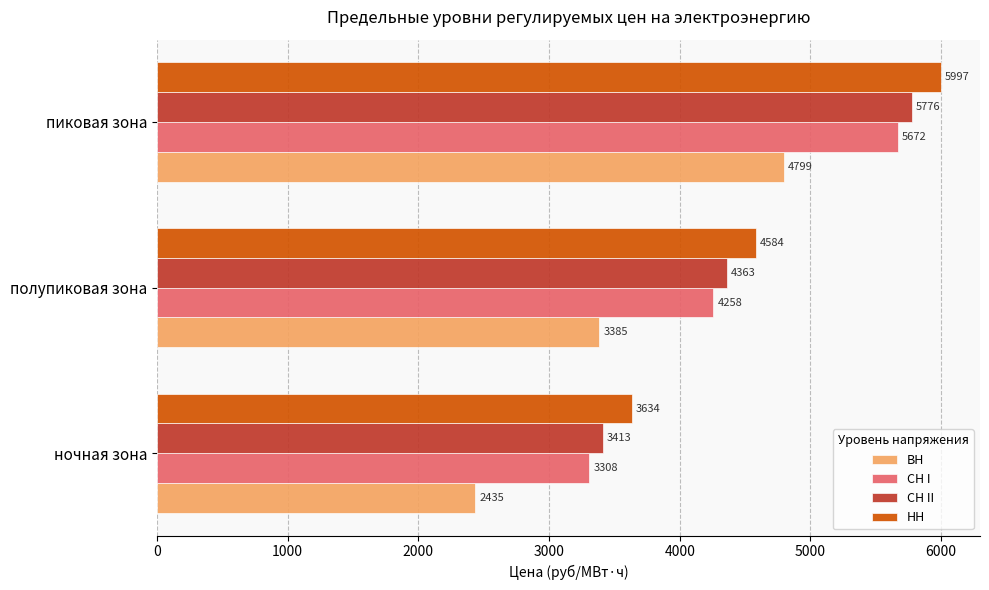

What is the average value of the НН series?

4738.2